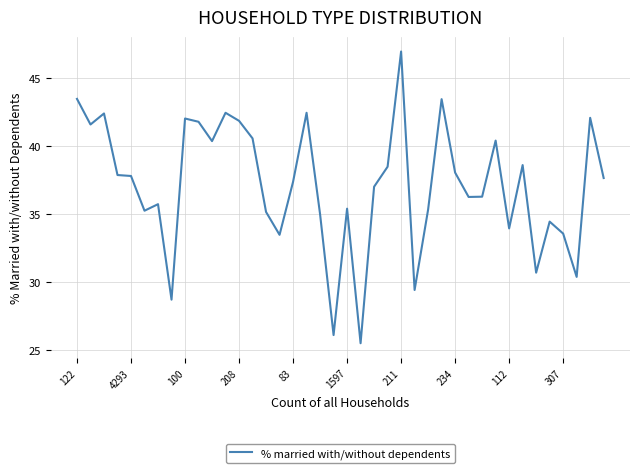

What is the minimum value shown in the chart?

25.5